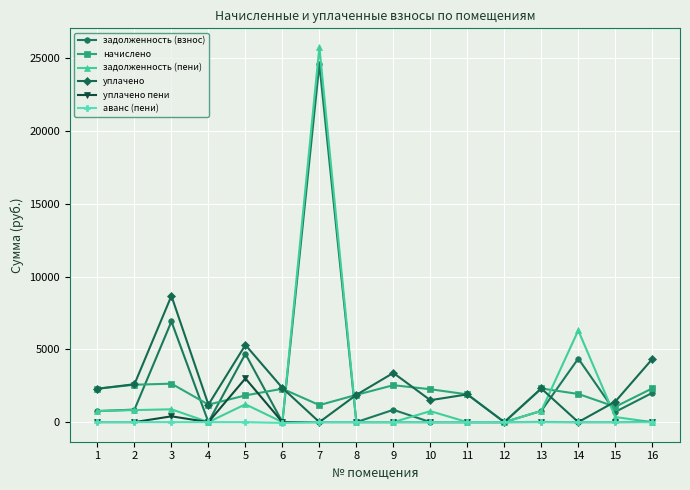

How many interior local valleys does the начислено series have?

4